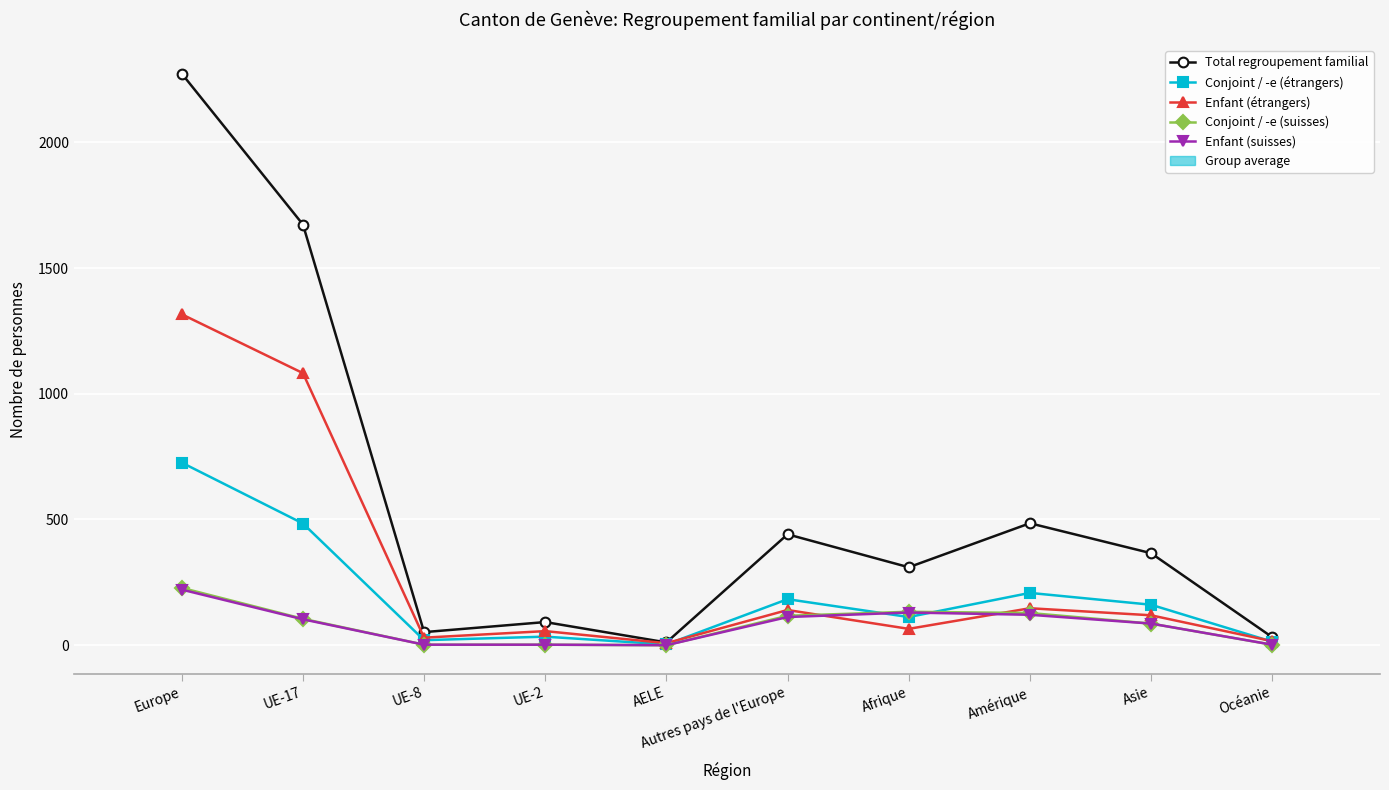

Does the chart display data point markers on the line(s)?

Yes